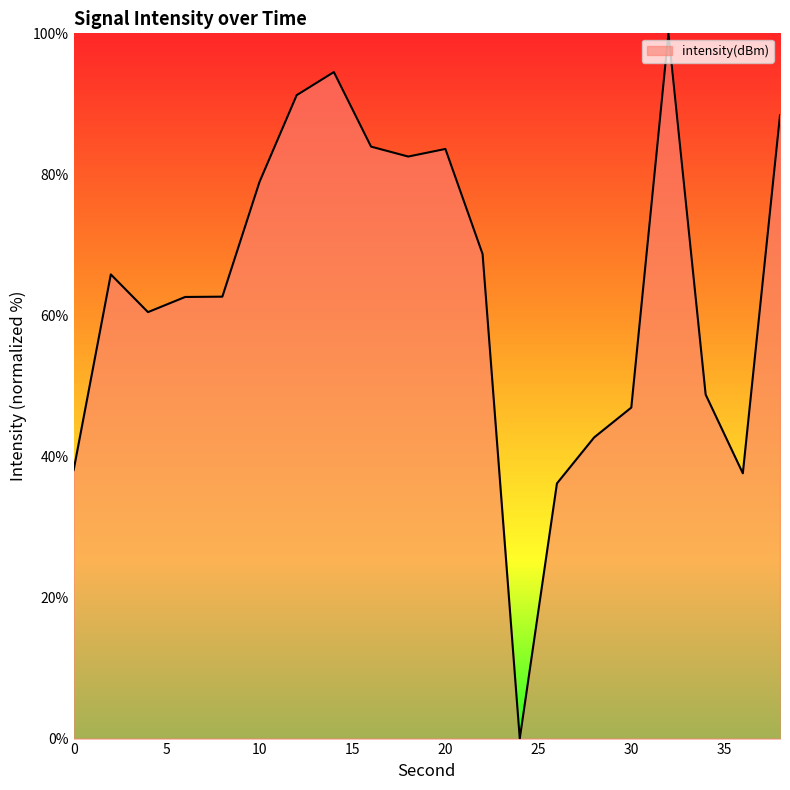

What is the difference between the maximum and minimum values?

100.0